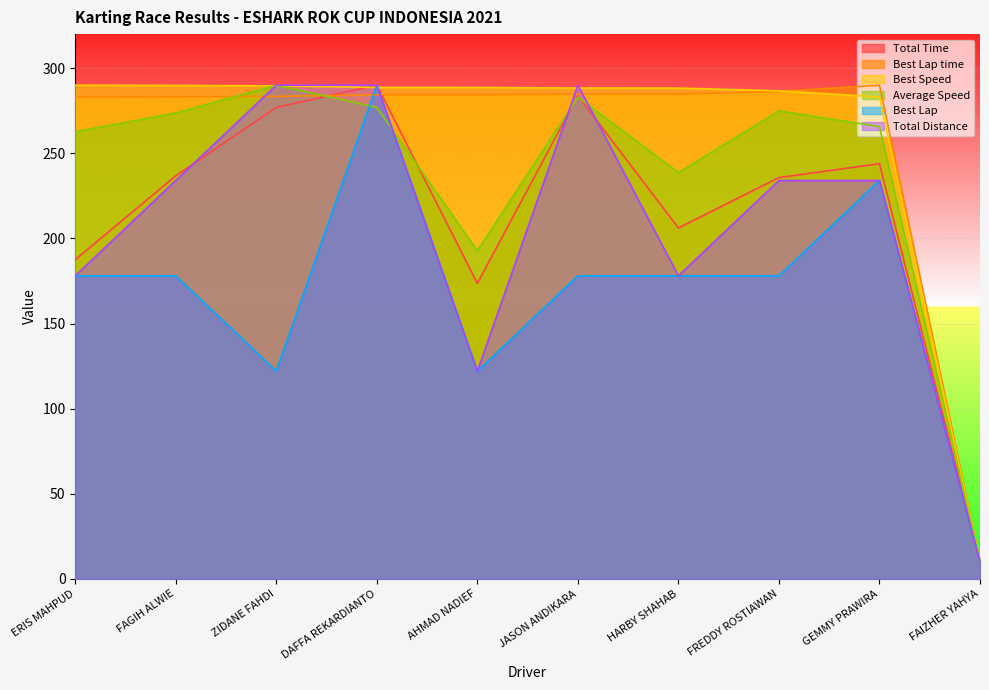

Which category has the lowest value across all series?

FAIZHER YAHYA